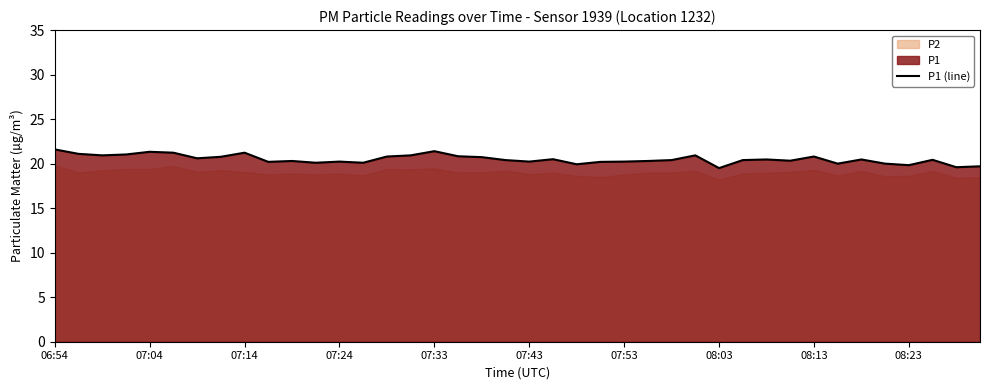

The value at 27 is 5.9. True or false?

False